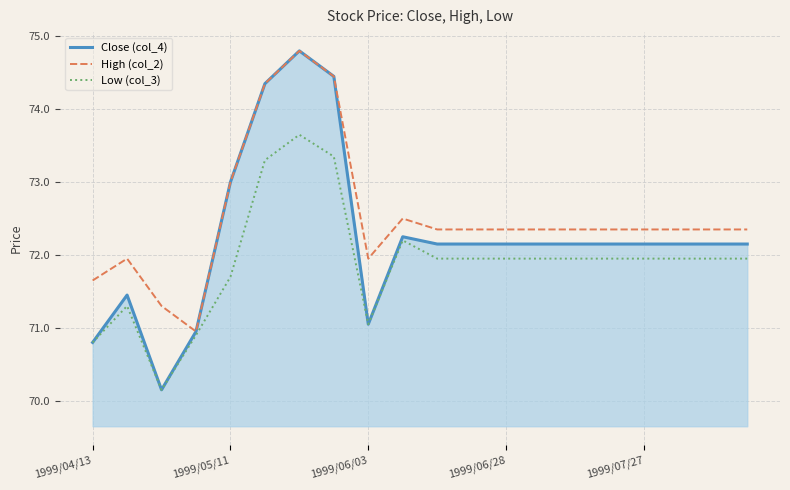

List the series in order of their overall mean, lowest first.

Low (col_3), Close (col_4), High (col_2)